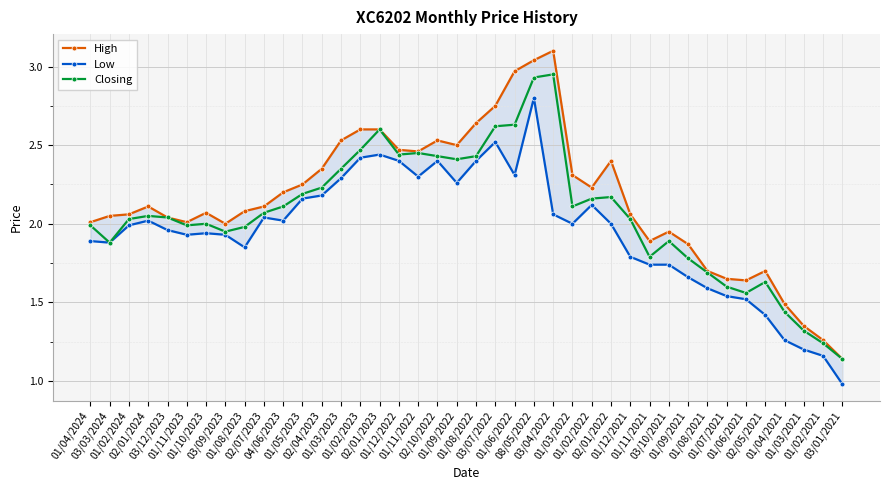

List the series in order of their peak value, lowest first.

Low, Closing, High